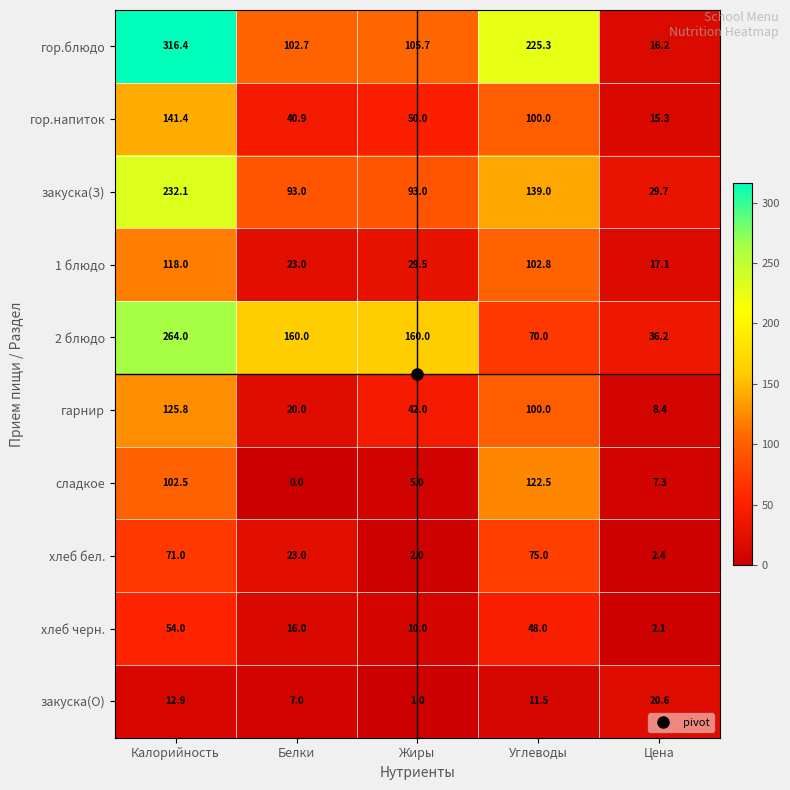

Which category has the lowest value across all series?

Белки